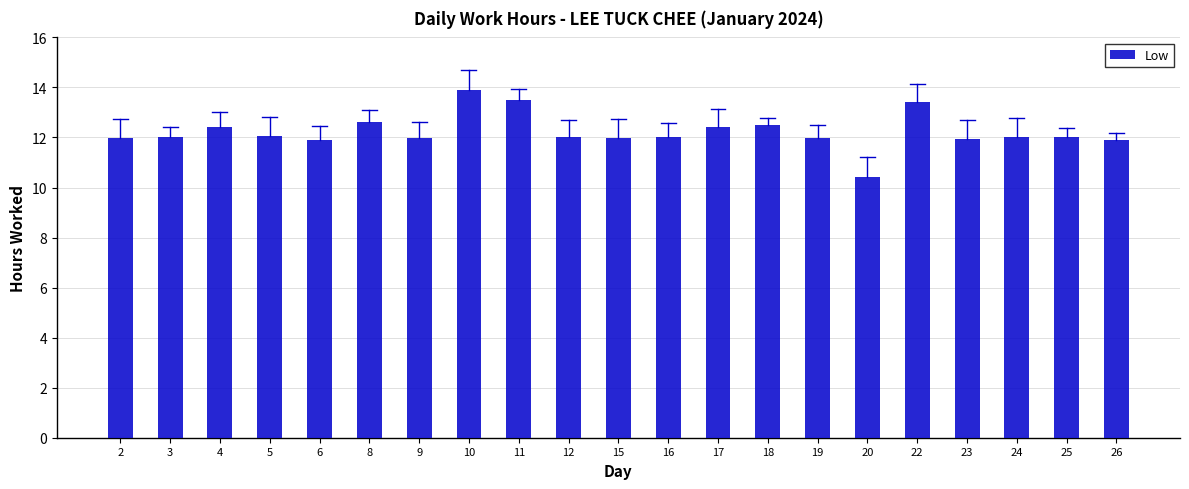

Which label corresponds to the smallest value in the chart?

20